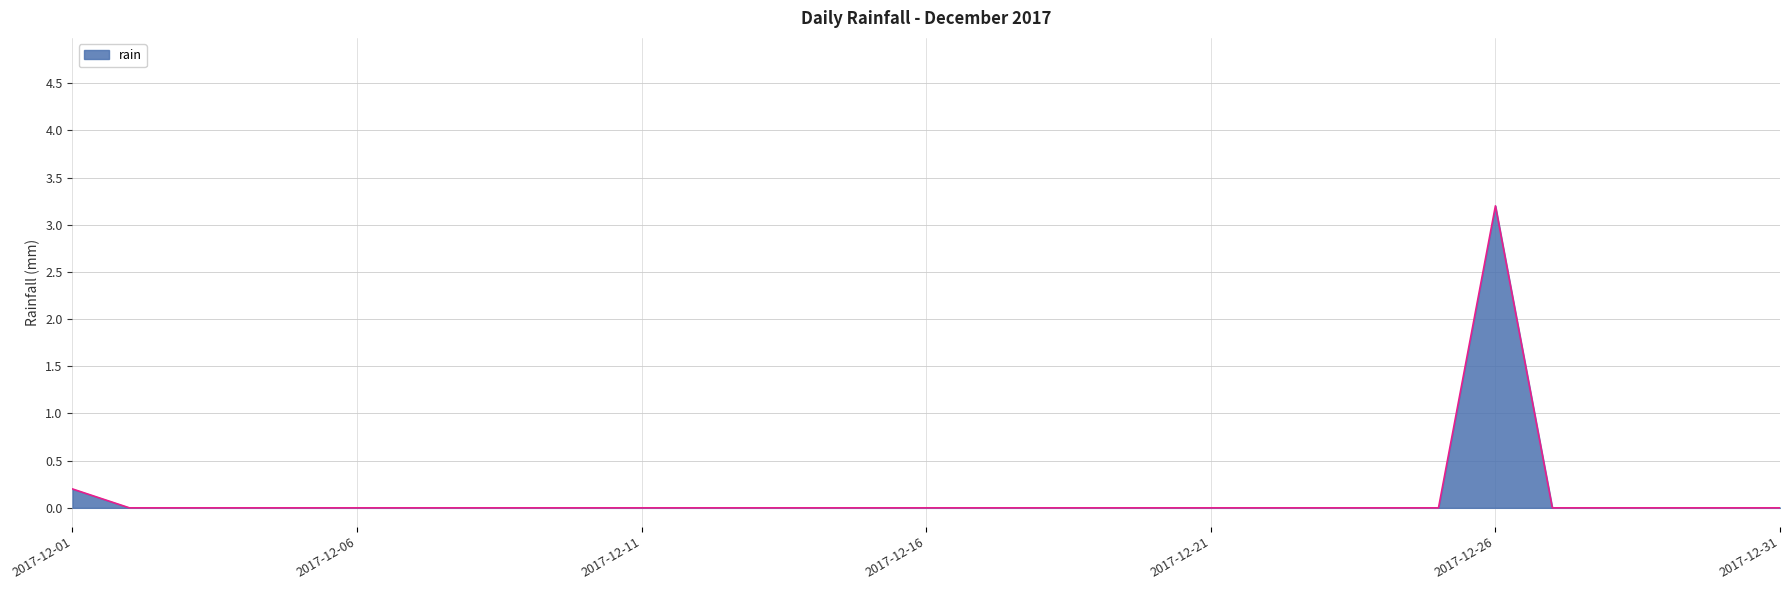

What is the maximum value shown in the chart?

3.2